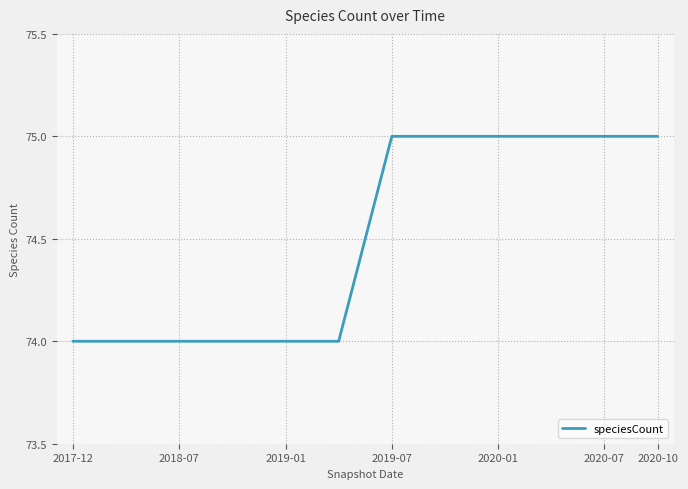

What is the difference between the maximum and second lowest values?

1